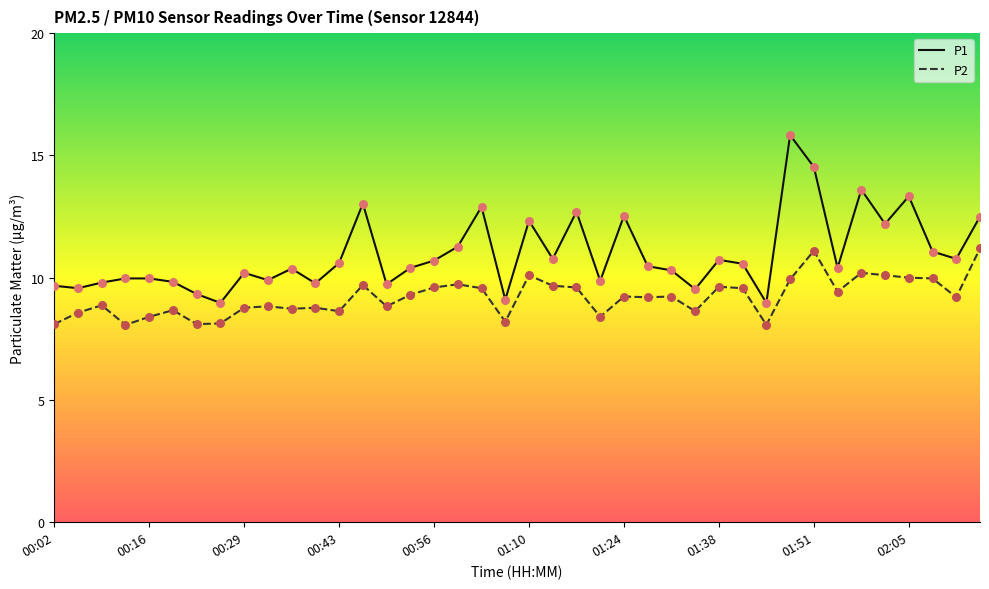

Which series has the largest total across all categories?

P1